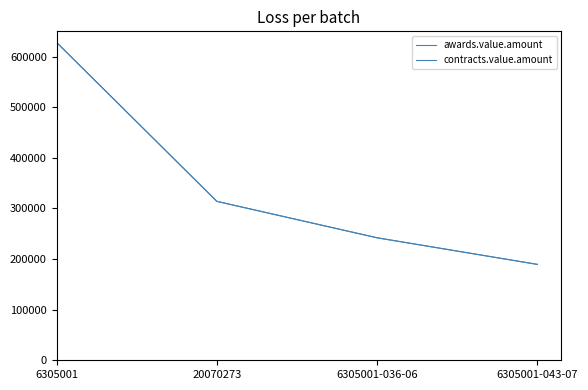

Does the chart have visible grid lines?

No